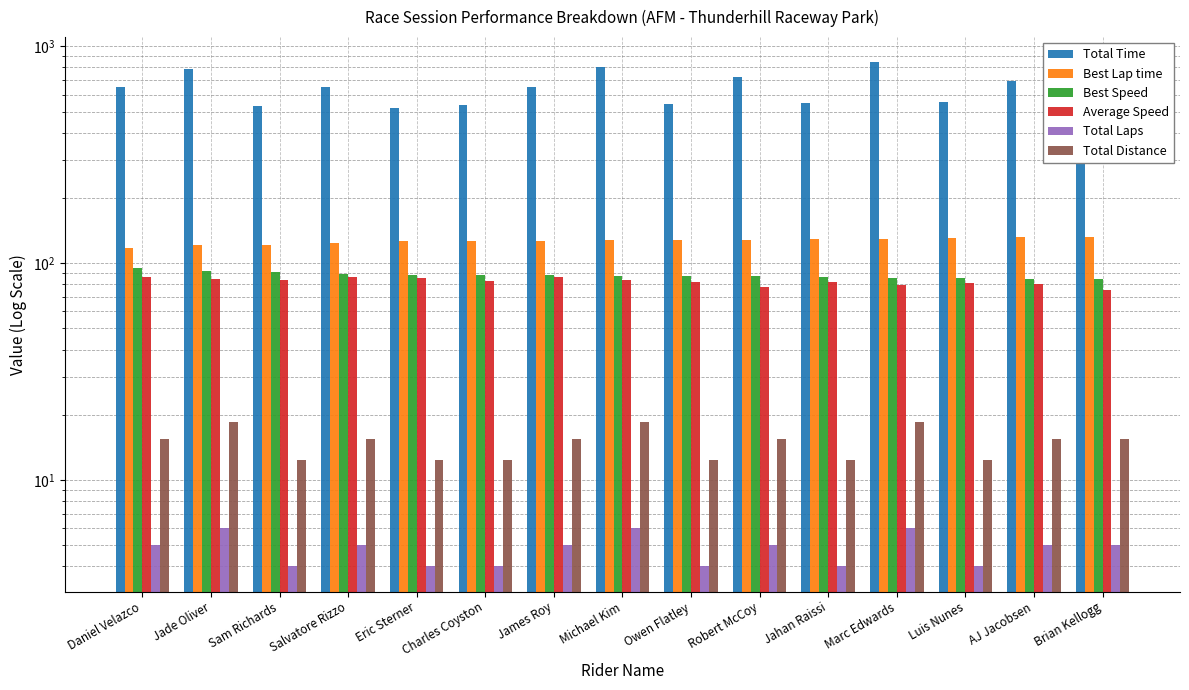

What is the greatest value displayed?

844.7